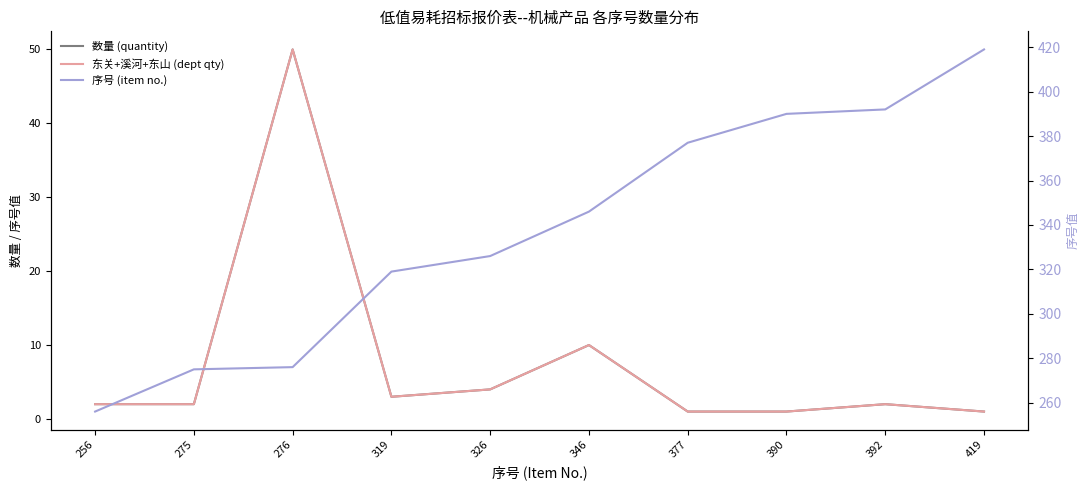

True or false: 序号 (item no.) has a value of 489 at 319.

False